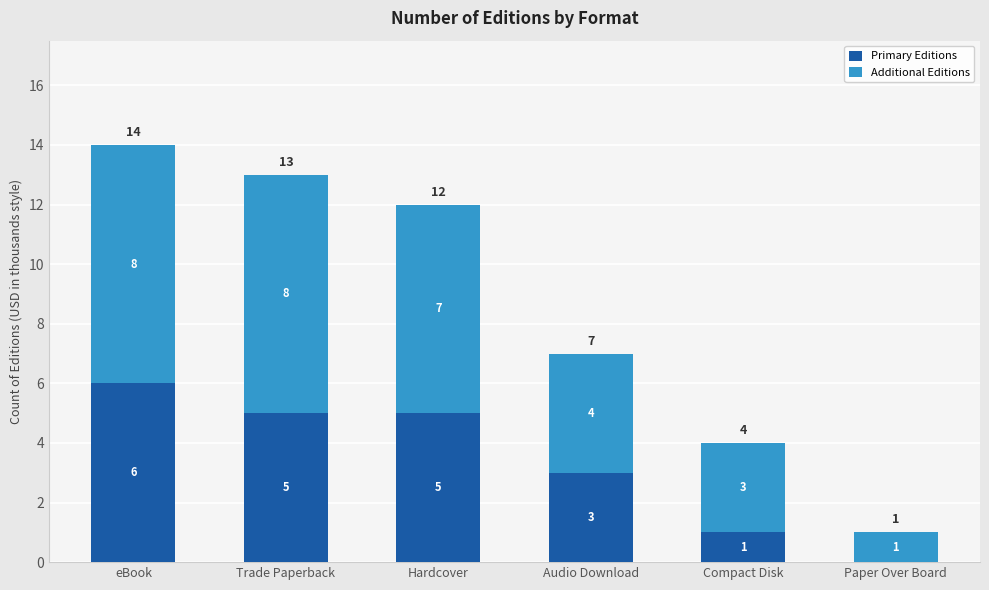

Reading left to right, what are the values for Primary Editions?

eBook=6	Trade Paperback=5	Hardcover=5	Audio Download=3	Compact Disk=1	Paper Over Board=0